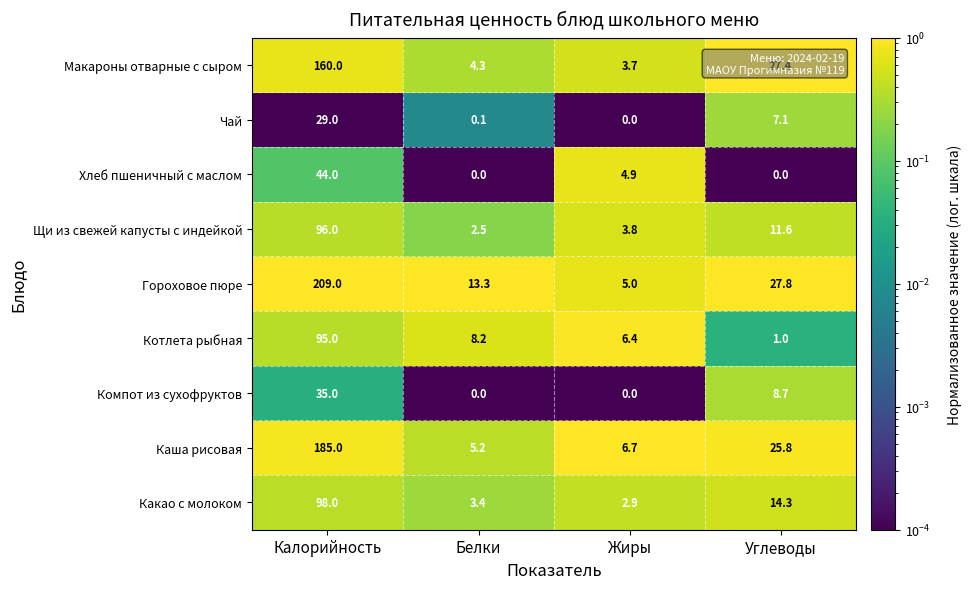

What is the sum of the Макароны отварные с сыром values at Калорийность and Жиры?

163.7